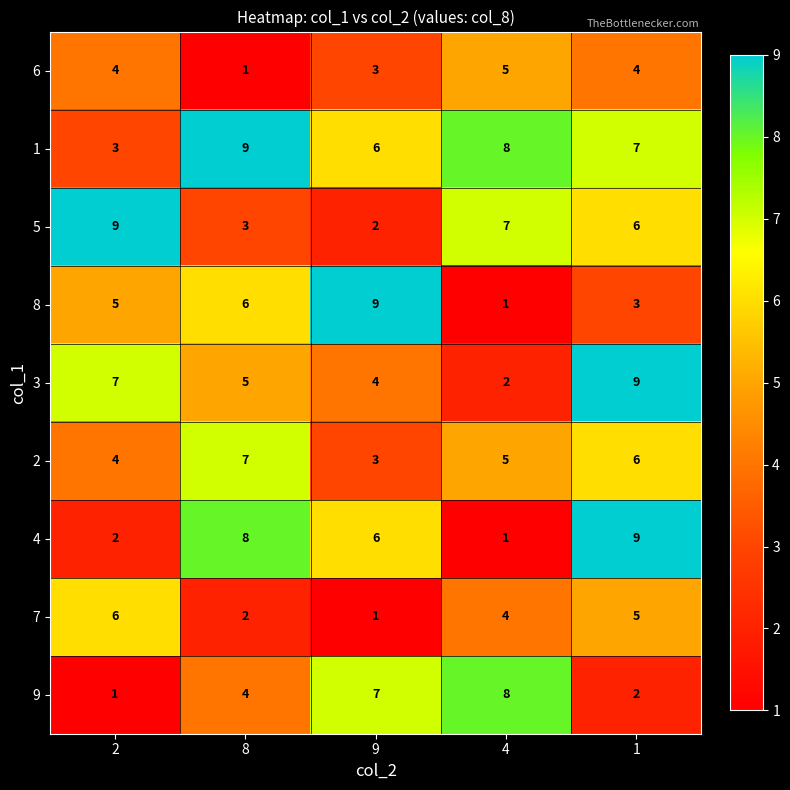

Which series has the largest total across all categories?

1